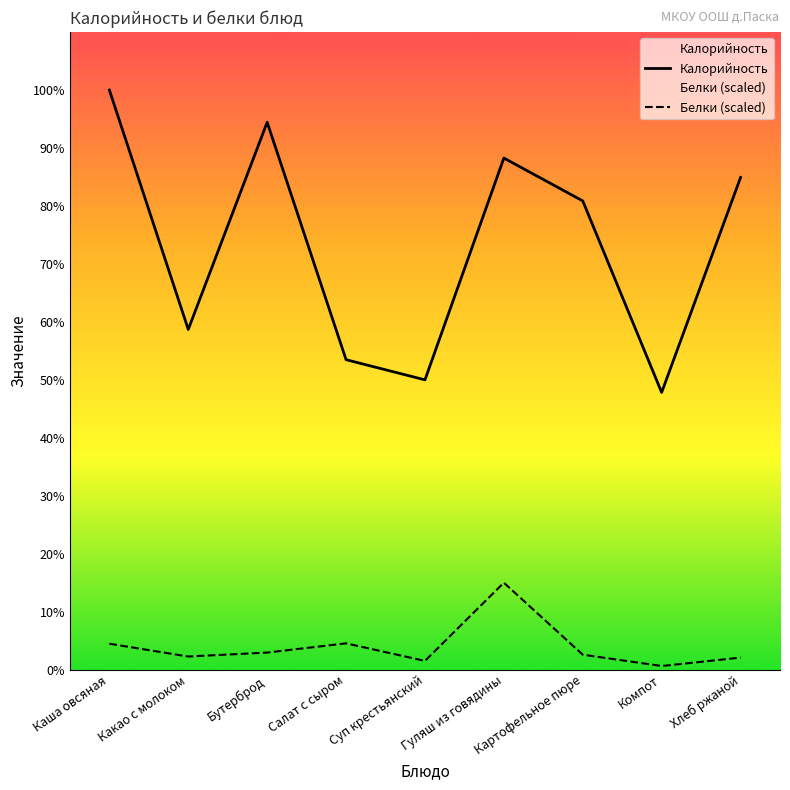

Which label corresponds to the largest value in the chart?

Каша овсяная